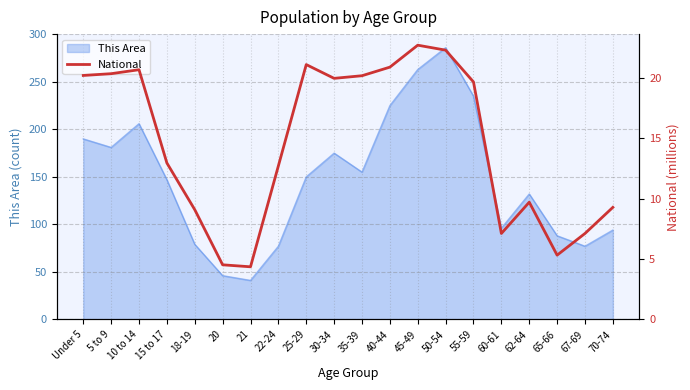

The value at 30-34 is 8.9. True or false?

False